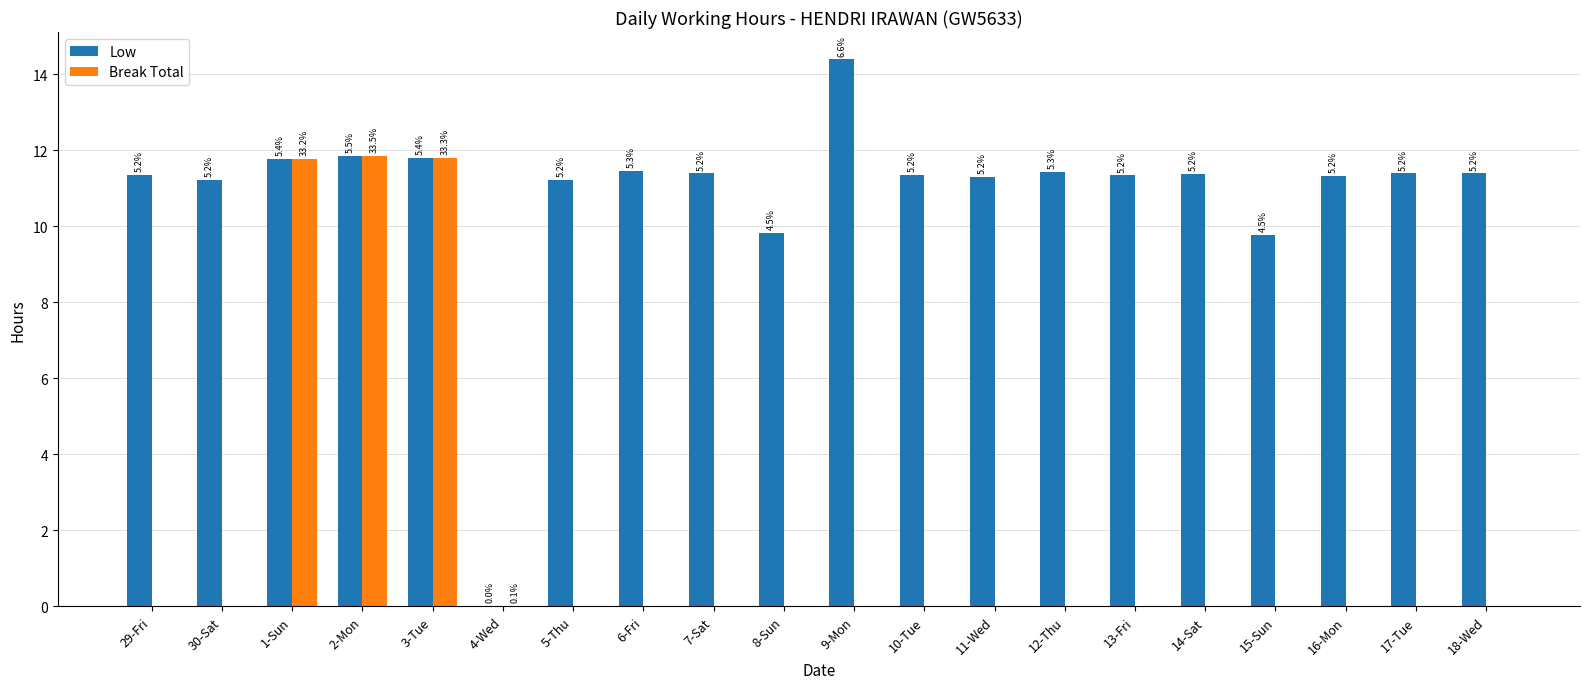

Are the bars horizontal?

No